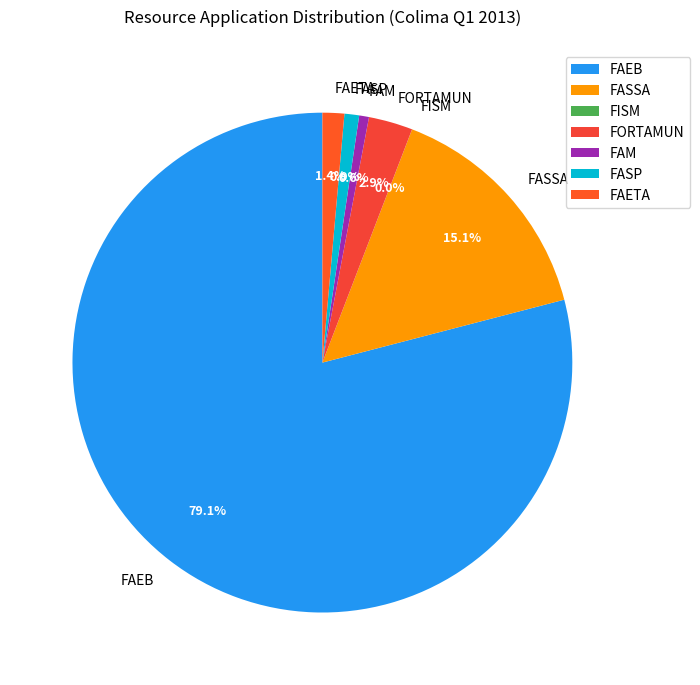

Does FASSA account for over 50% of the chart?

No